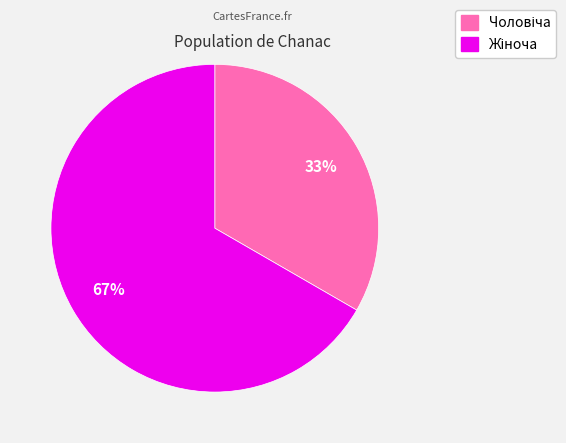

To the nearest percent, what is the average slice percentage?

50%